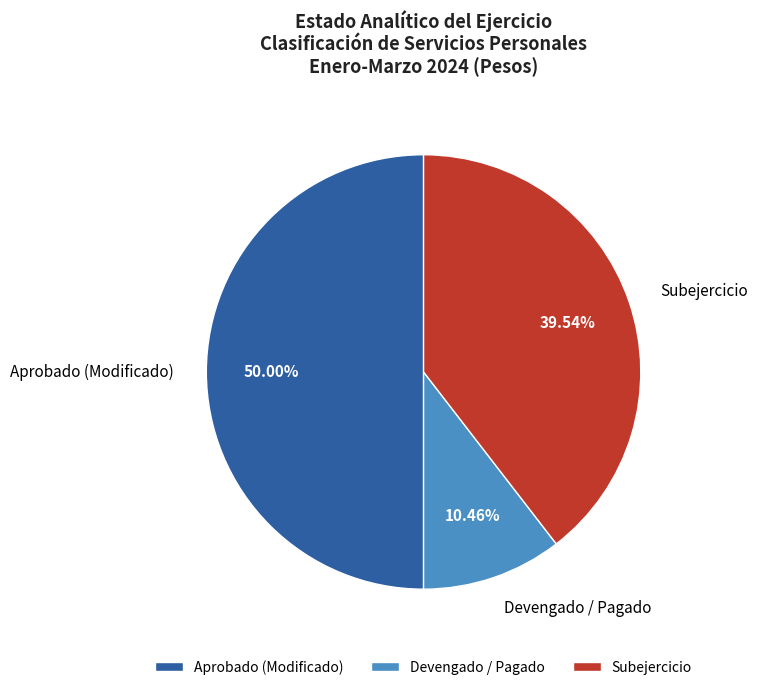

To the nearest percent, what is the combined percentage of Aprobado (Modificado) and Devengado / Pagado?

60%